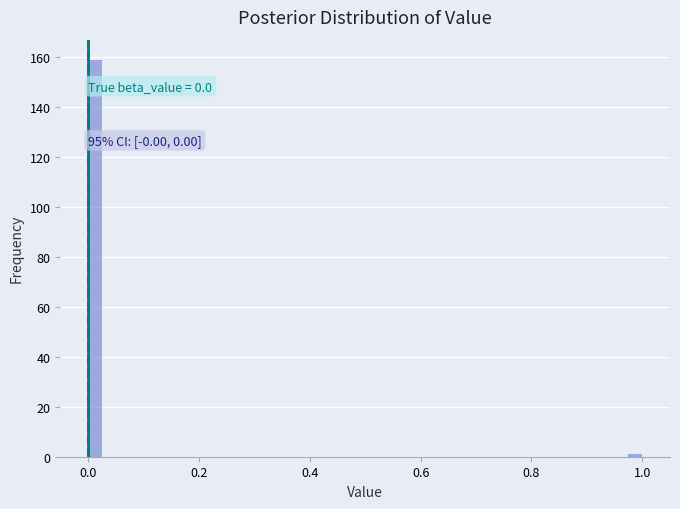

Read against the x-axis, roughly where is the centre of the tallest bar?

0.02